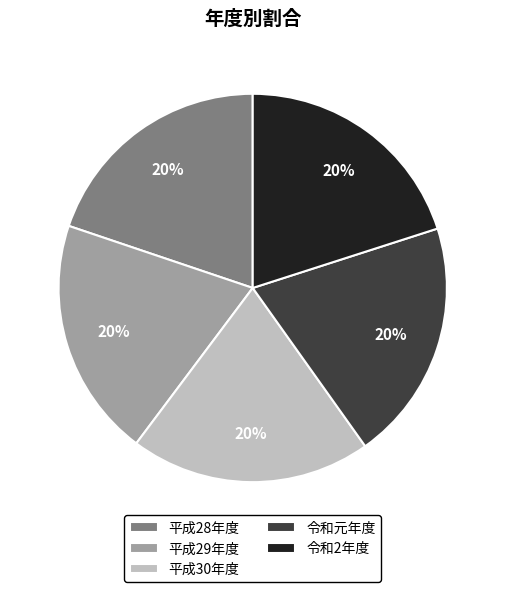

Approximately how many times larger is the value at 令和元年度 compared to 平成30年度?

1.0